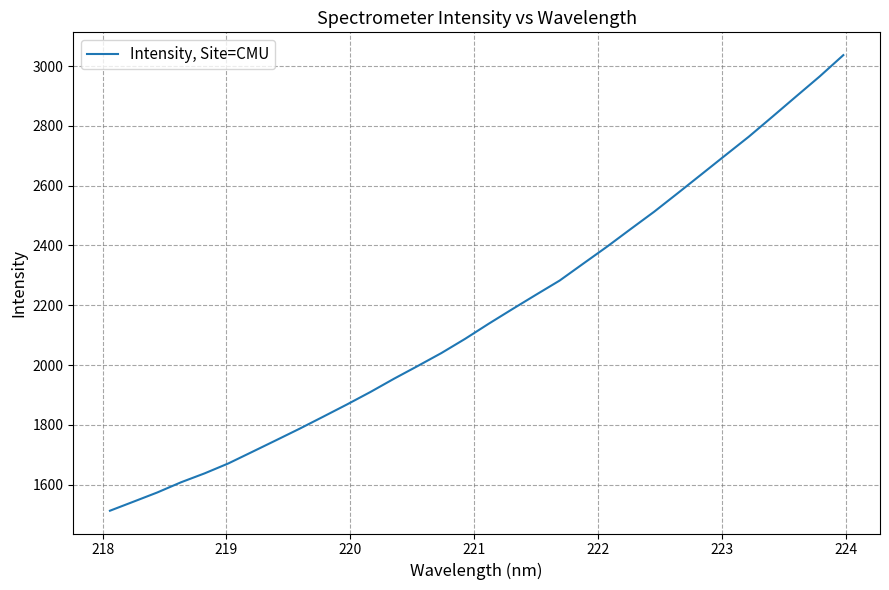

What is the minimum value shown in the chart?

1513.2